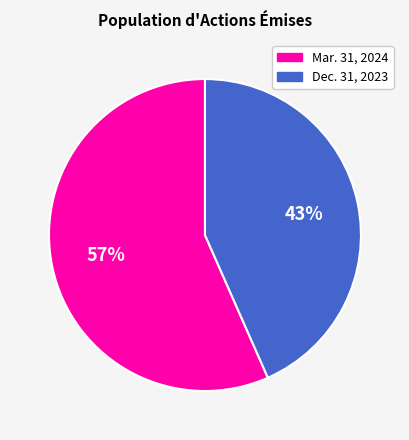

Is it true that Mar. 31, 2024 is 57% of the pie?

True